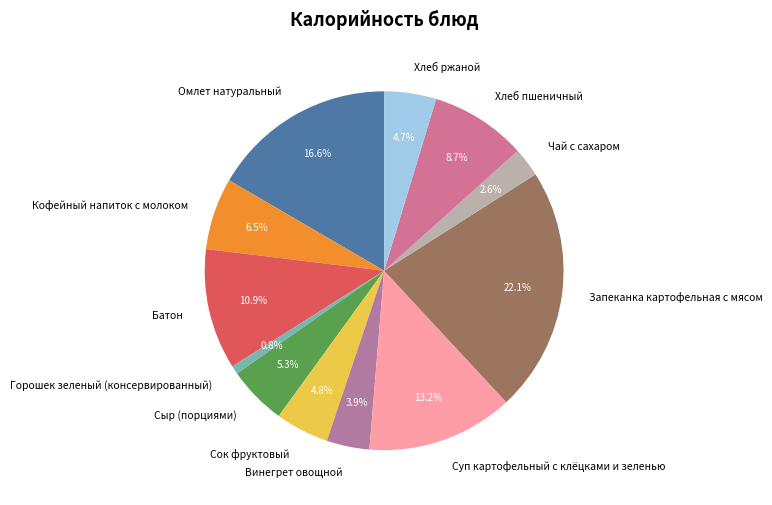

Does Хлеб пшеничный account for over 50% of the chart?

No